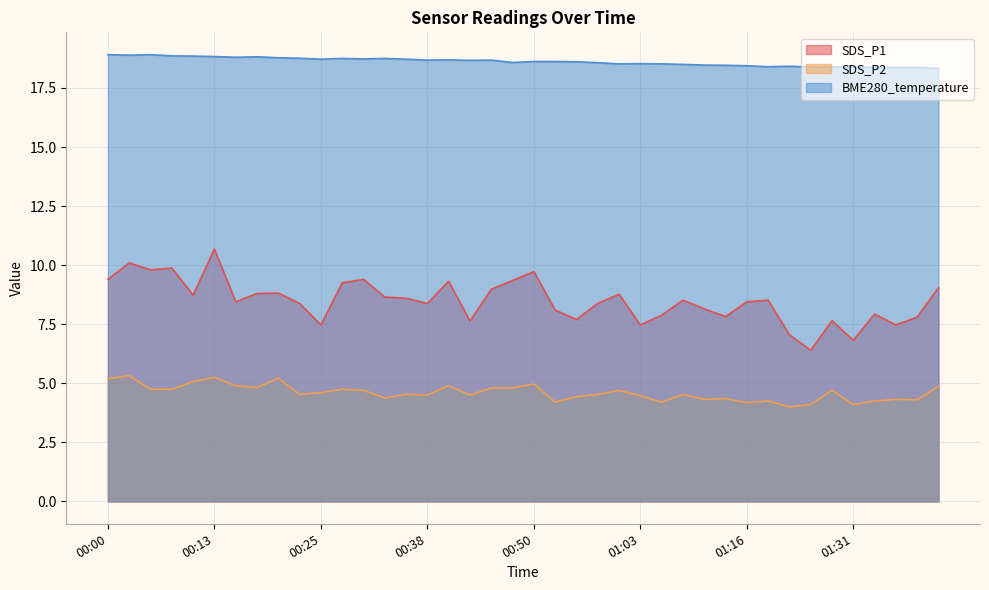

What are all the series names shown in the legend?

SDS_P1, SDS_P2, BME280_temperature